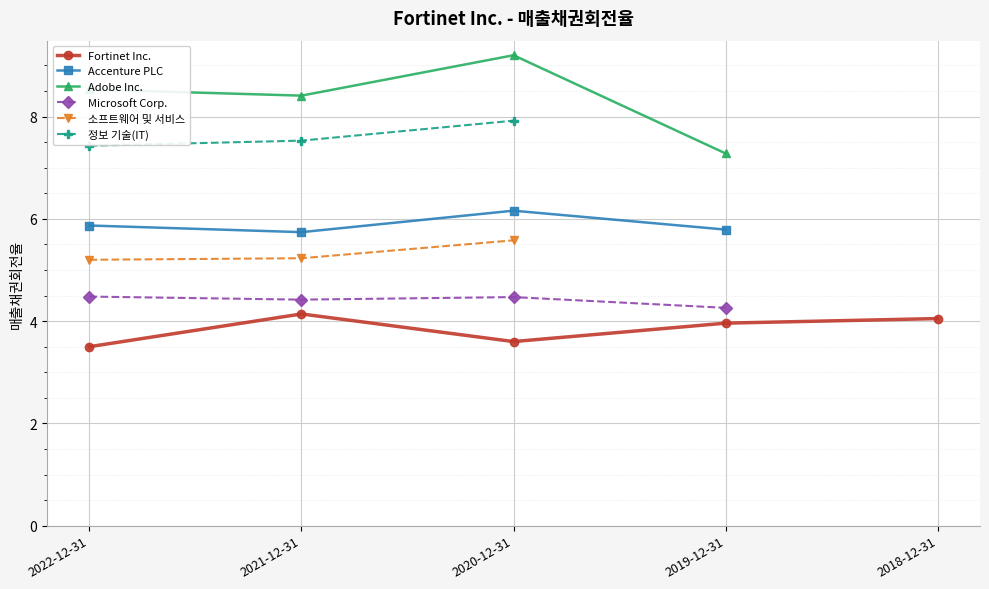

Is it true that Fortinet Inc. equals 1.2 at 2020-12-31?

False